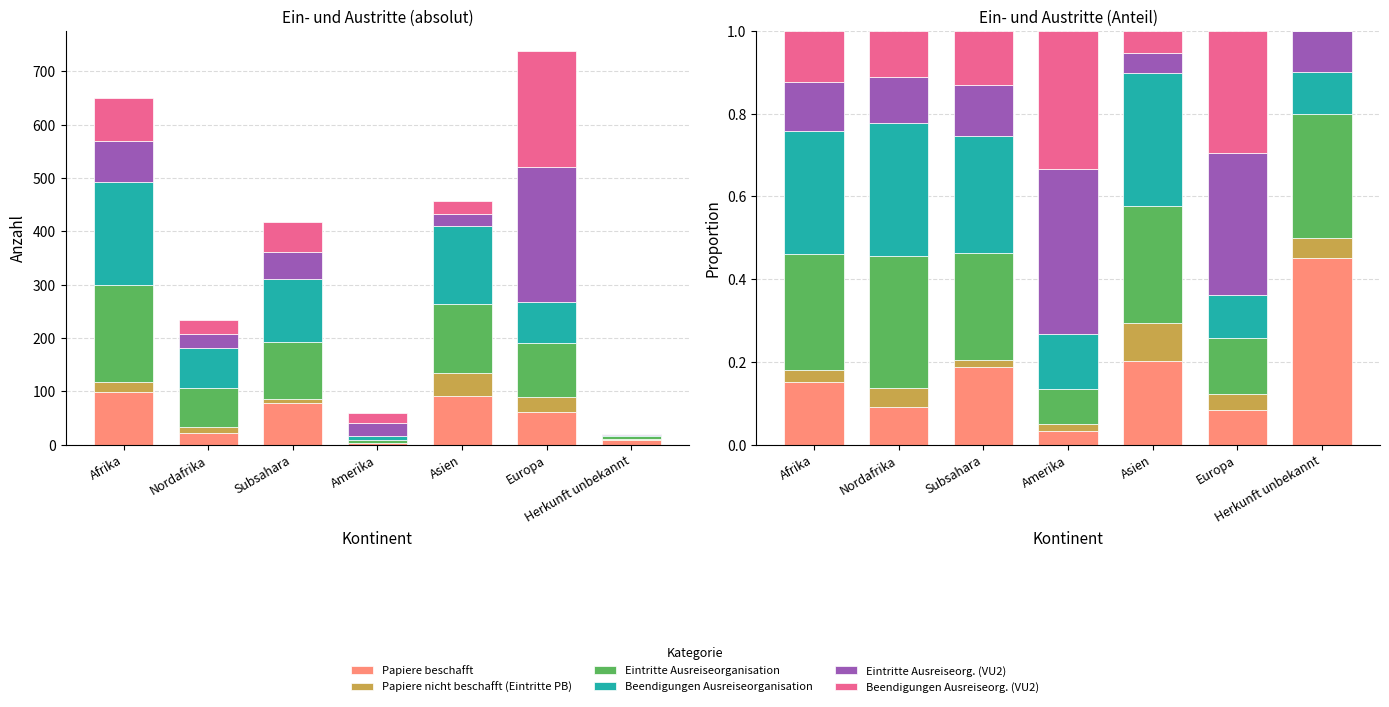

What is the difference between the Beendigungen Ausreiseorganisation values at Asien and Europa?

0.2